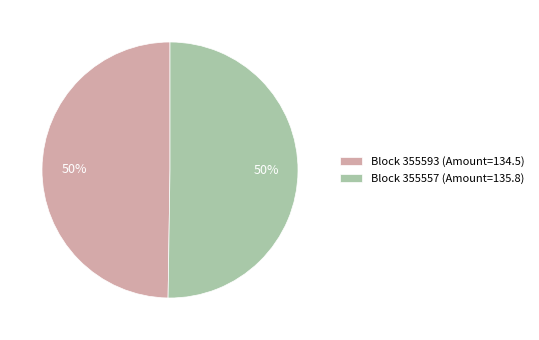

What is the ratio of the value at Block 355557 (Amount=135.8) to the value at Block 355593 (Amount=134.5)?

1.0